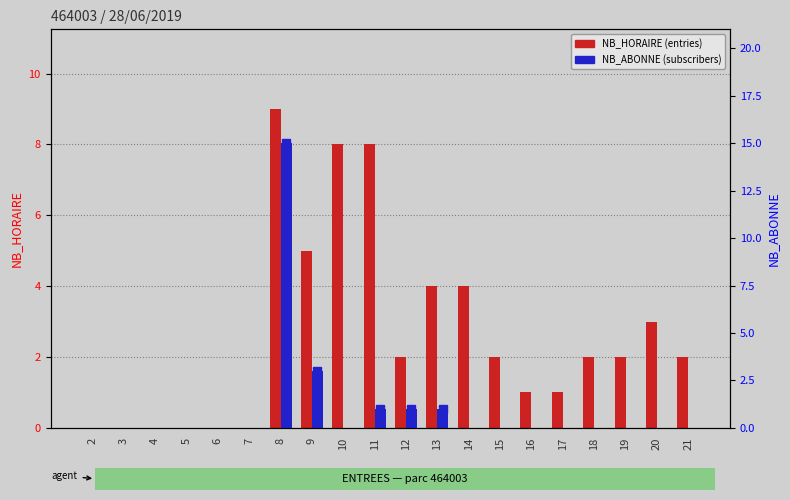

How many data points in NB_HORAIRE are less than 2?

8